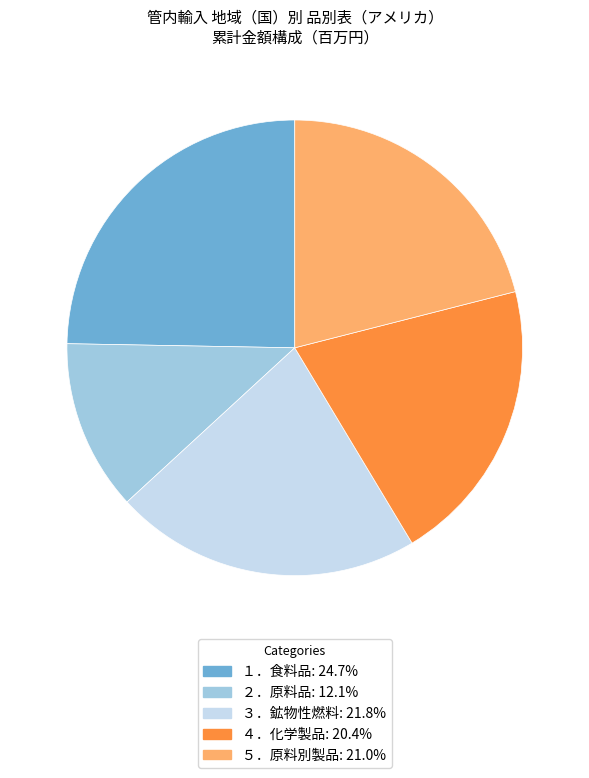

What is the smallest slice in the pie chart?

２．原料品